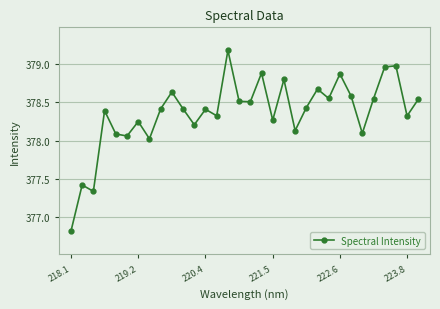

True or false: the data has more than 0 interior local peaks.

True